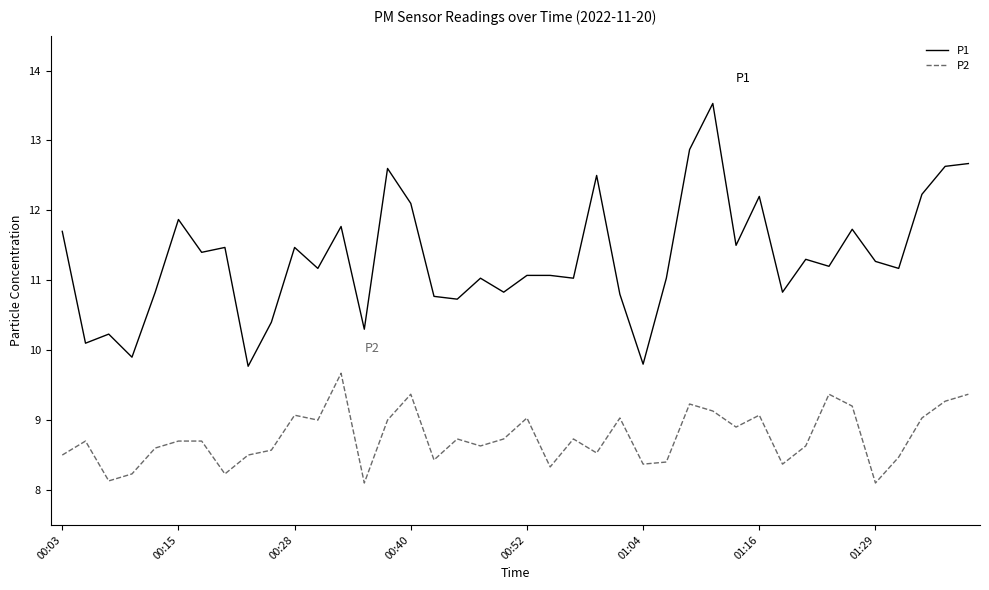

True or false: P1 and P2 intersect in this chart.

False